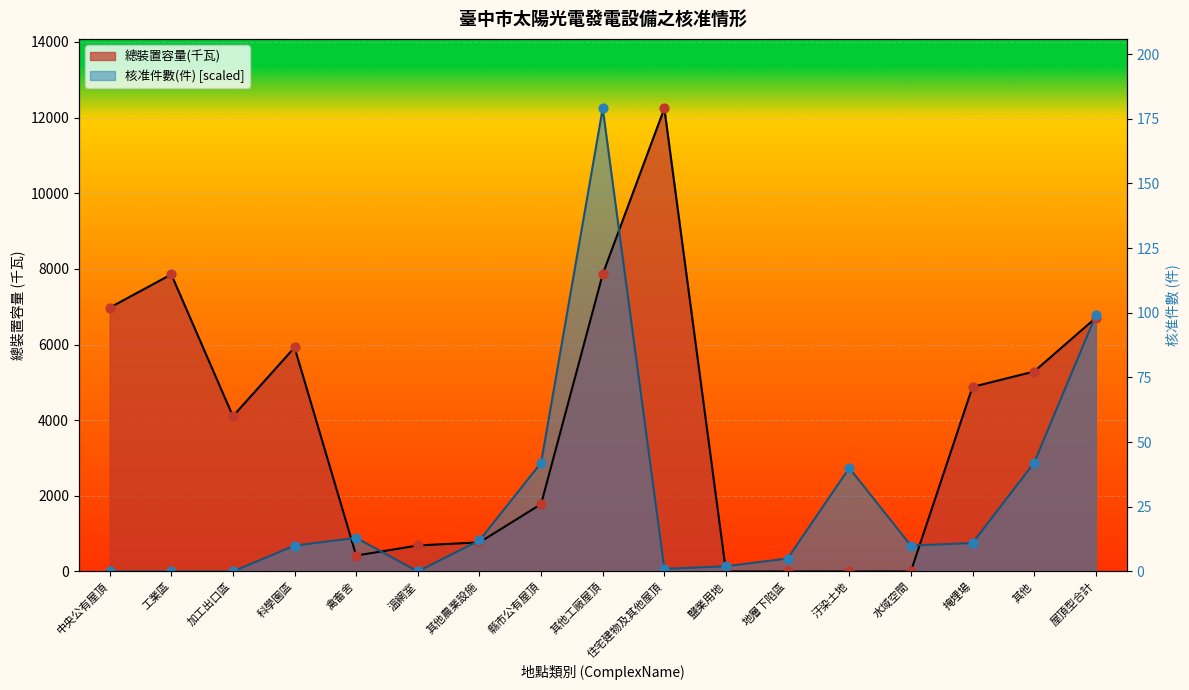

What are all the series names shown in the legend?

核准件數(件), 總裝置容量(千瓦)